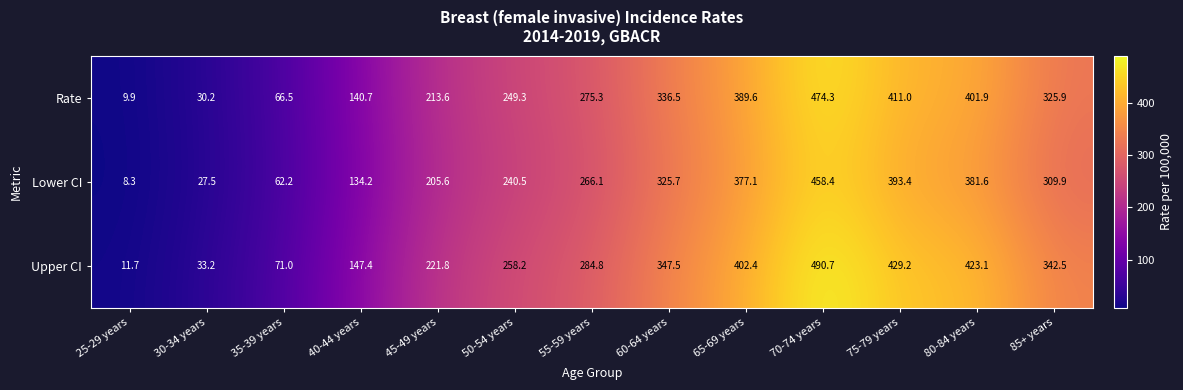

How many series are shown in this chart?

3